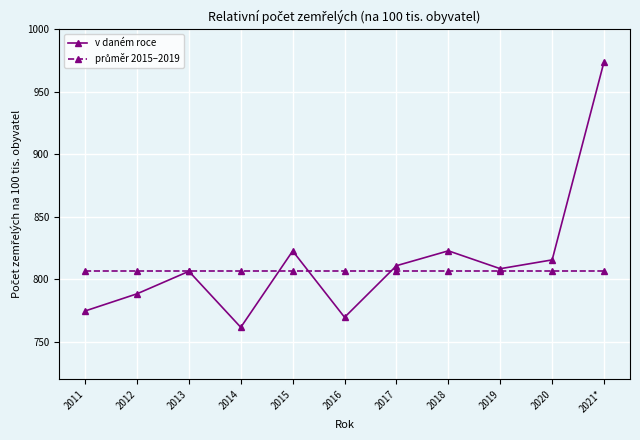

What is the label of the 8th point from the right?

2014